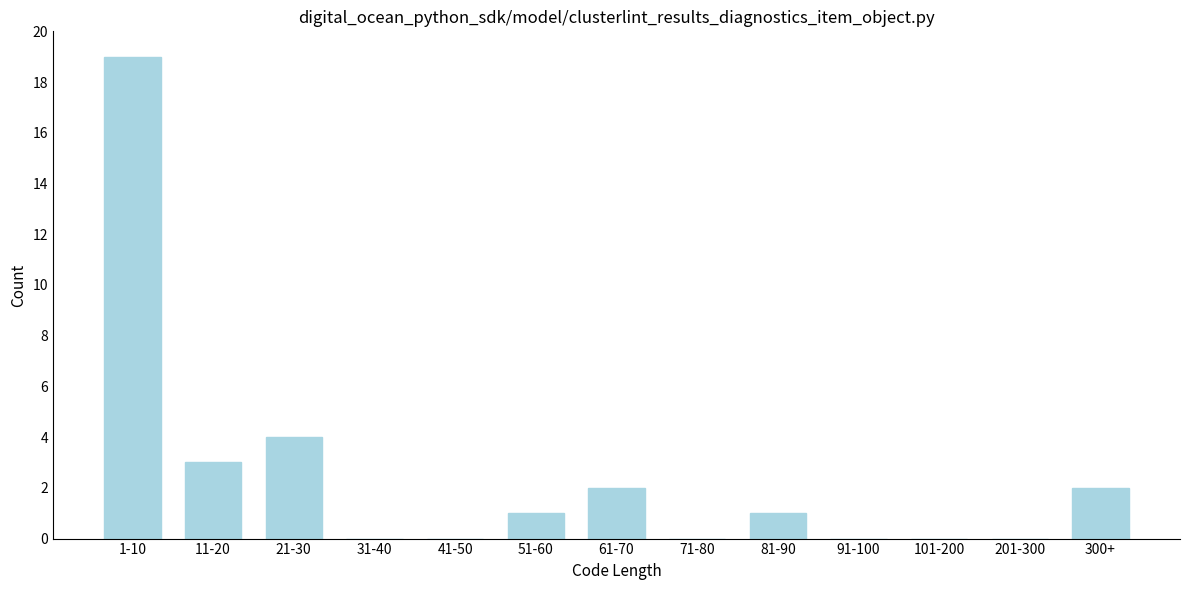

Reading left to right, extract all data points from this chart.

1-10=19	11-20=3	21-30=4	31-40=0	41-50=0	51-60=1	61-70=2	71-80=0	81-90=1	91-100=0	101-200=0	201-300=0	300+=2